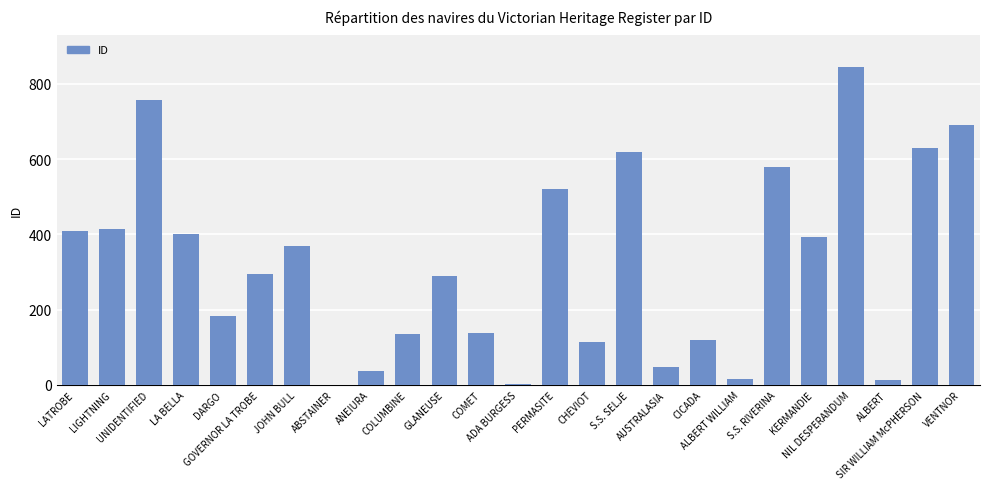

How many series are shown in this chart?

1